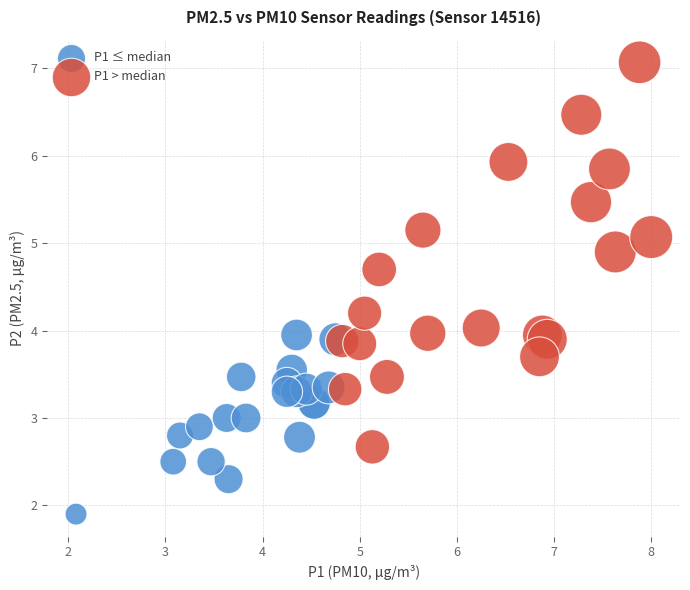

Which series contains the lowest Y value?

P1 ≤ median